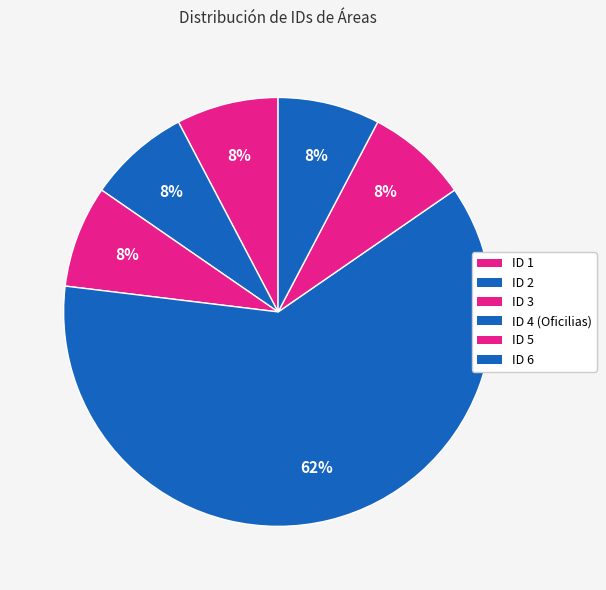

What is the majority slice?

4